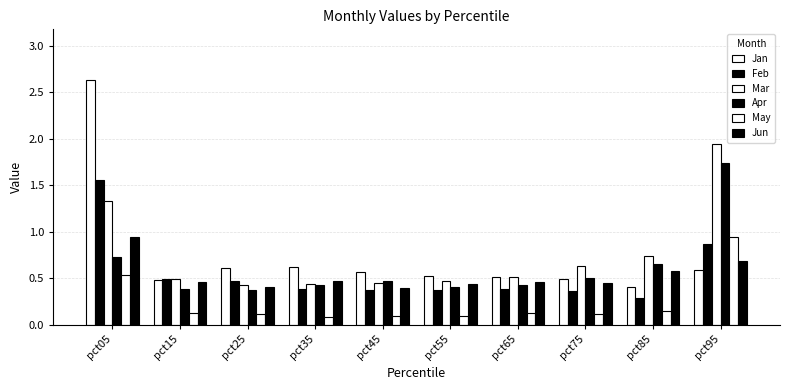

Does the chart contain stacked bars?

No